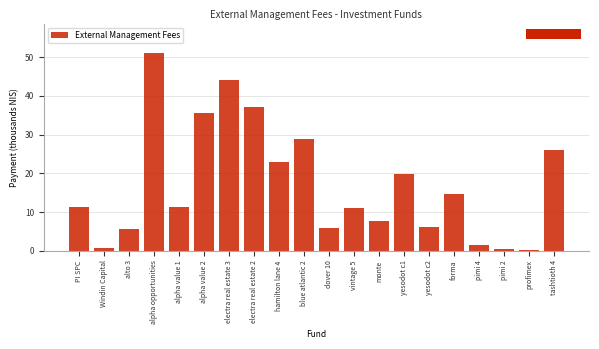

Where is the data nearest to the value 25?

tashtioth 4